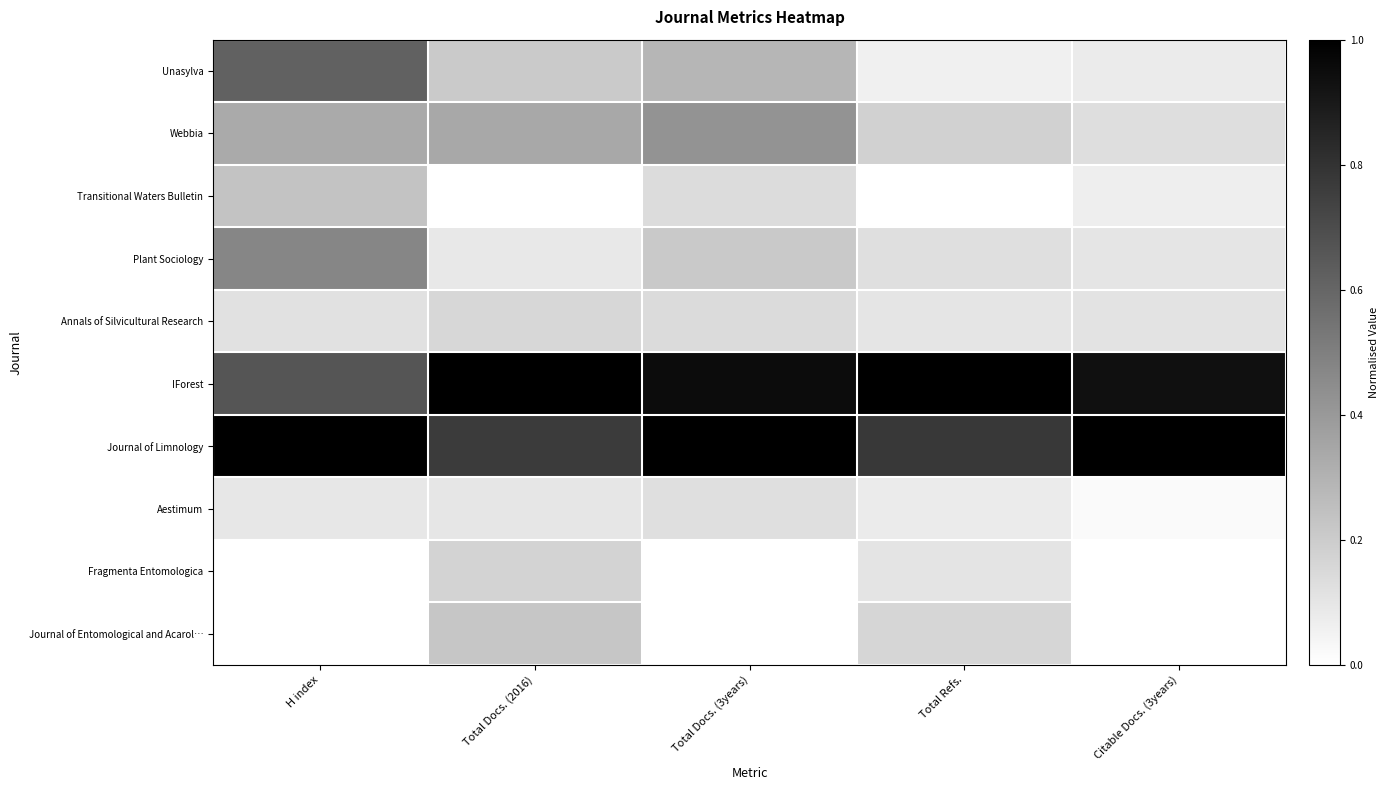

At which category is the sum across all series the highest?

H index